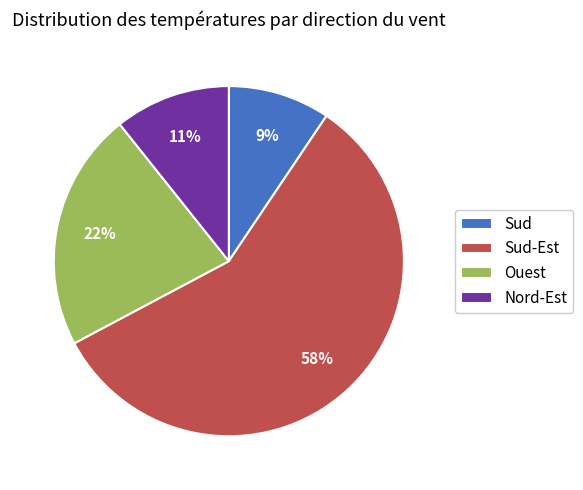

Rank the categories by value from lowest to highest.

Sud, Nord-Est, Ouest, Sud-Est